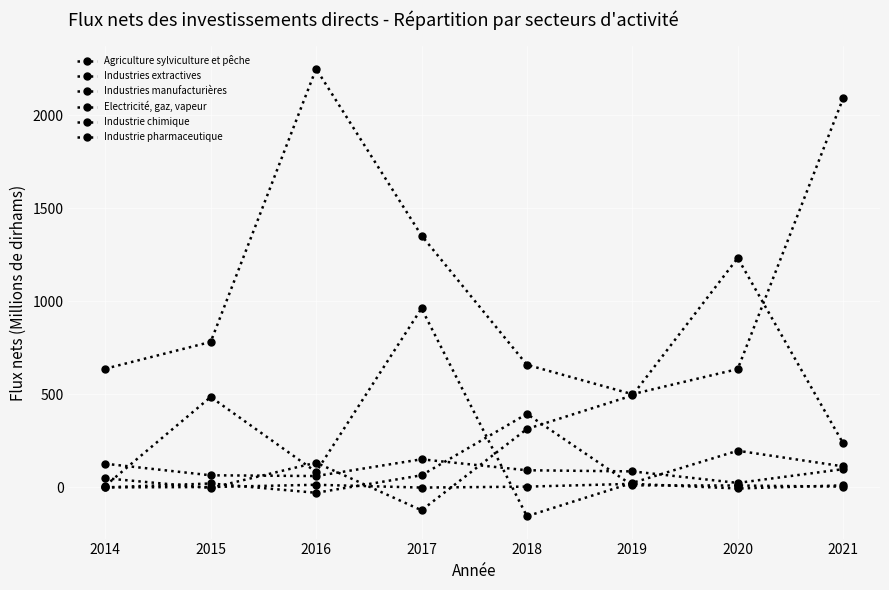

Rank the series at 2017 from lowest to highest value.

Industries extractives, Agriculture sylviculture et pêche, Electricité, gaz, vapeur, Industrie pharmaceutique, Industrie chimique, Industries manufacturières